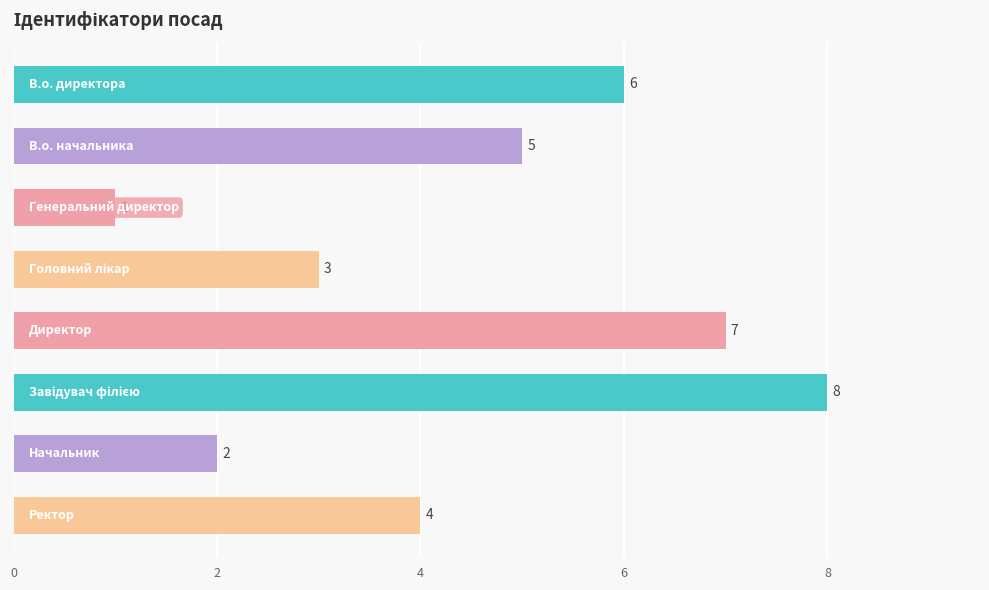

Count the values in the range 3 to 7.

5